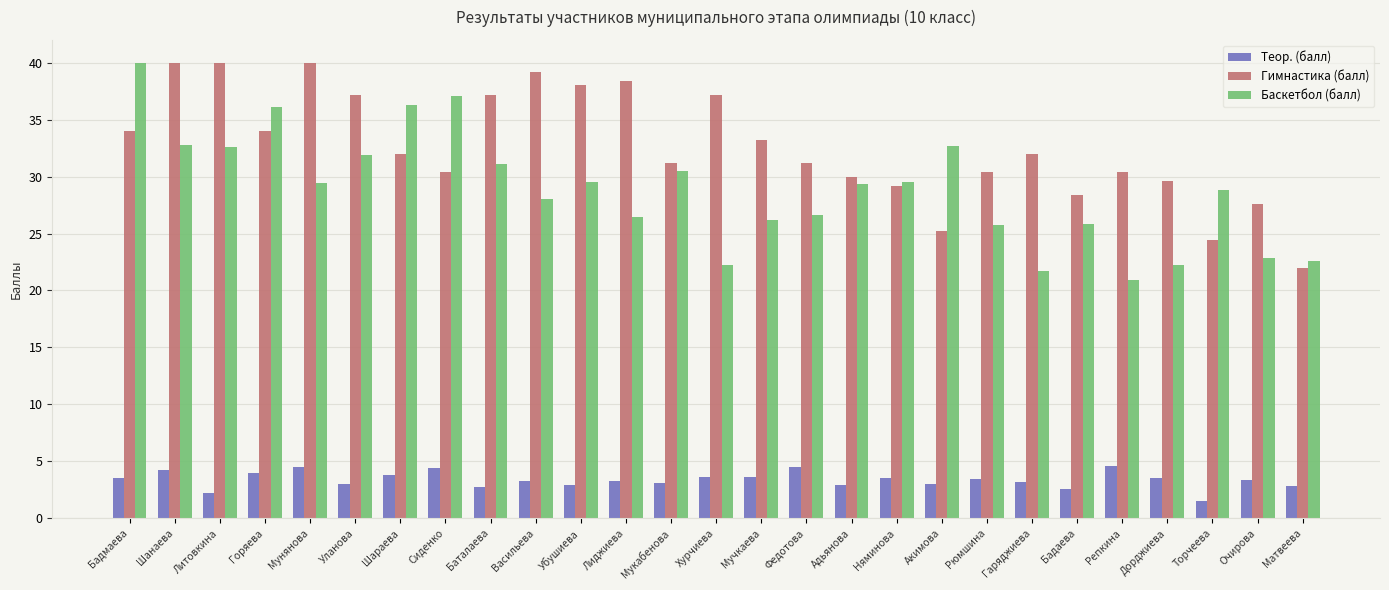

Count the number of categories in the chart.

27